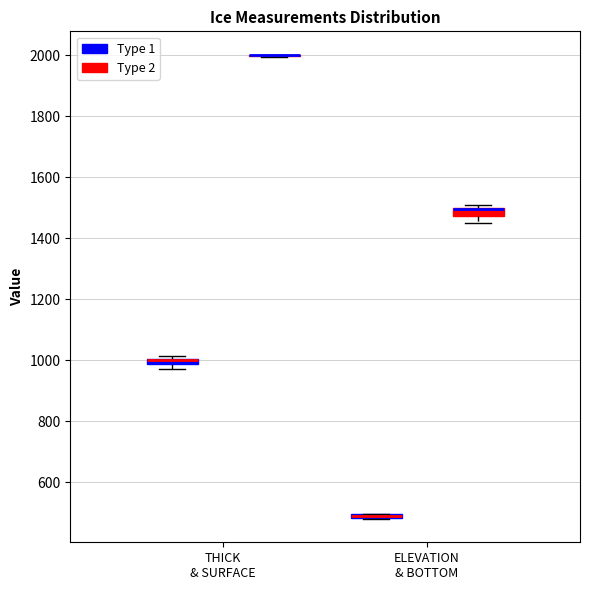

Where does the lower whisker of the box for ELEVATION & BOTTOM (Type 2) end on the y-axis? The values are not printed on the chart, so give them approximately, as read against the axis.

1460